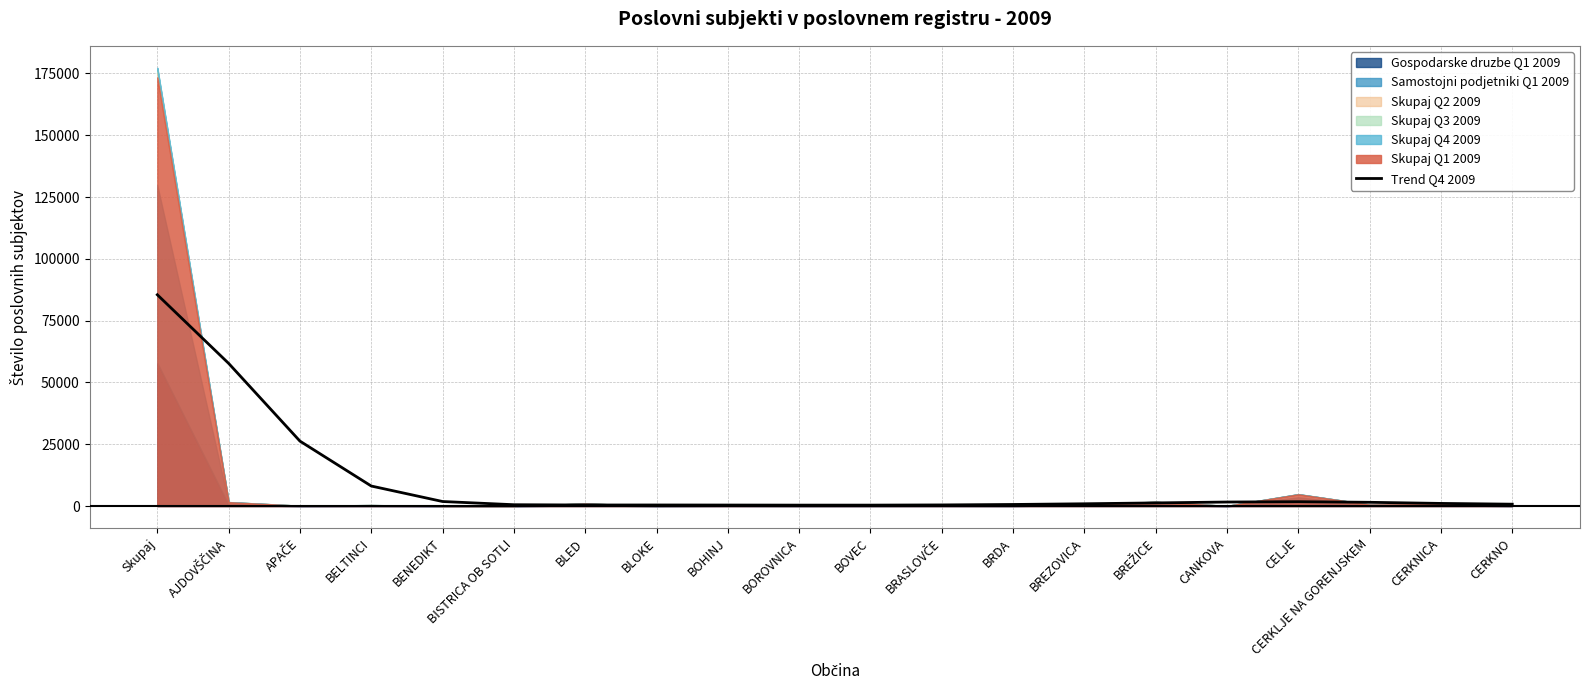

How many points are lower than both their immediate neighbors (excluding endpoints)?

2